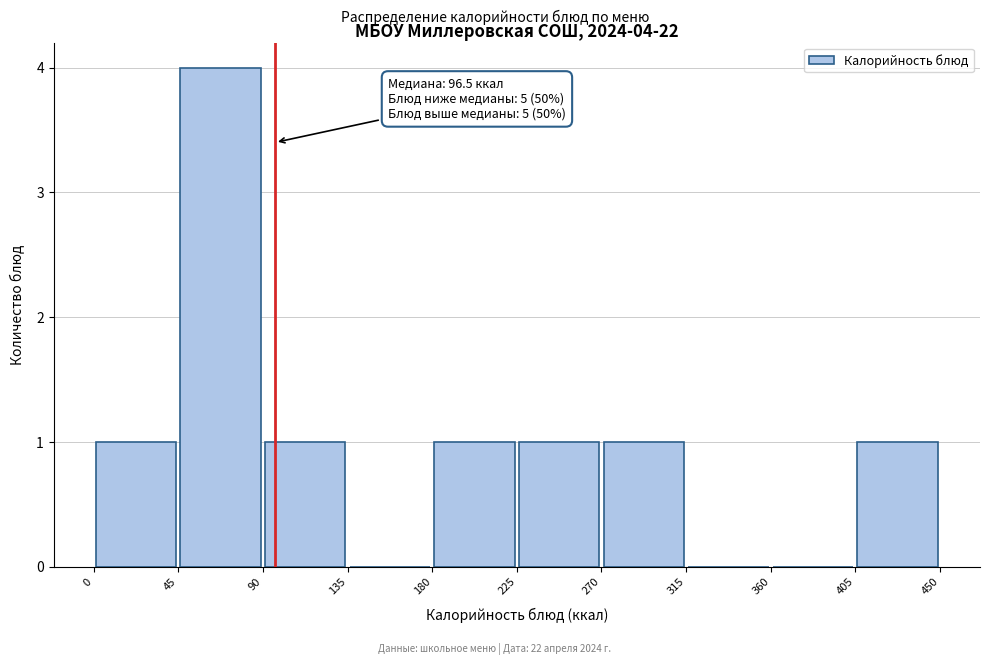

Over which range of the x-axis is the bar tallest?

45 to 90